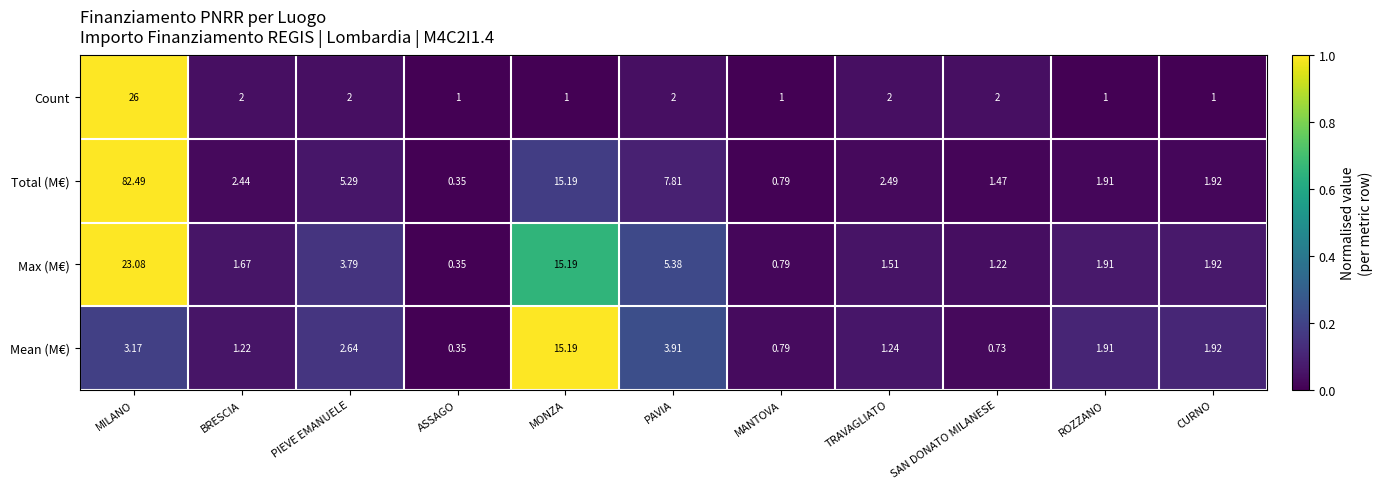

At PIEVE EMANUELE, list the series in order from smallest to largest.

Count, Mean (M€), Max (M€), Total (M€)